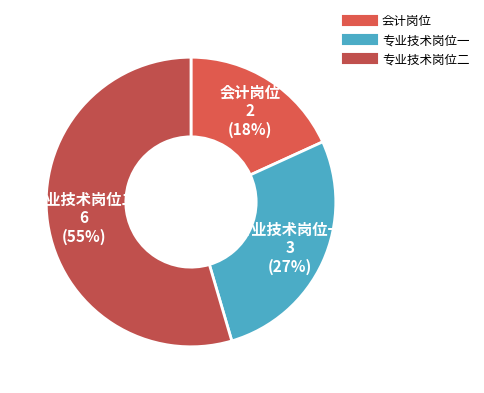

True or false: 专业技术岗位二 accounts for 55% of the total.

True